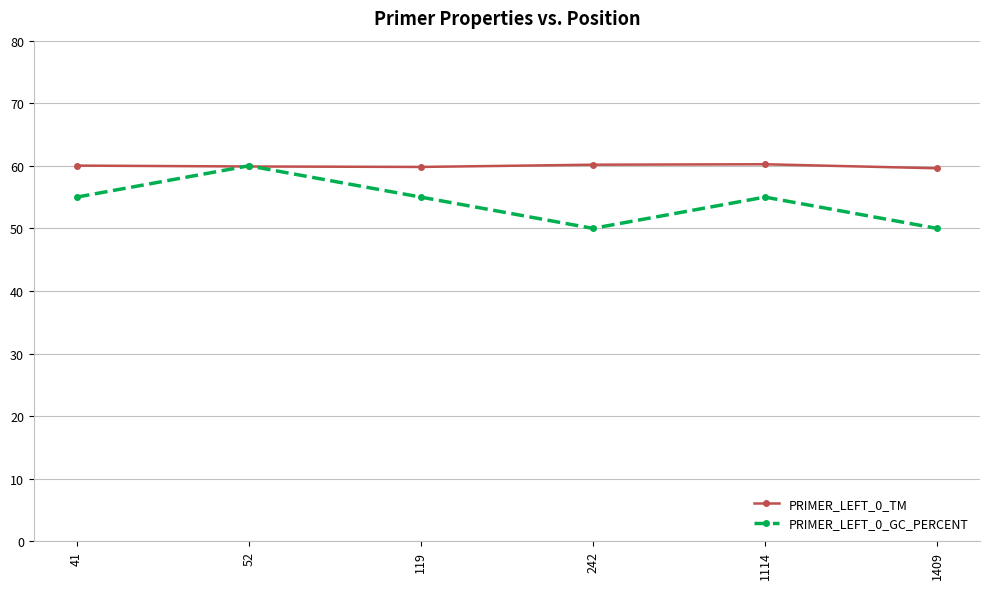

What is the lowest value of the PRIMER_LEFT_0_GC_PERCENT series?

50.0